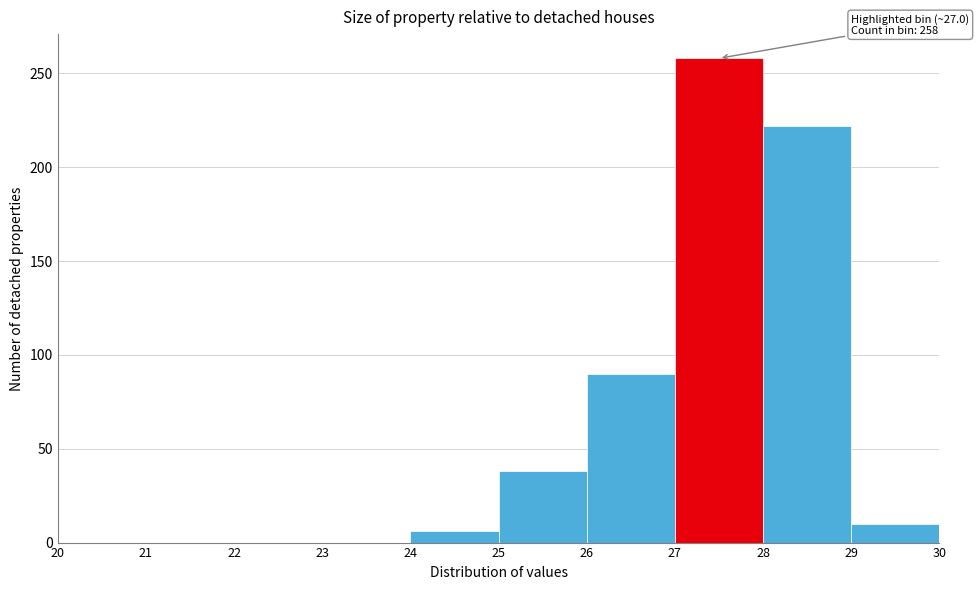

Over which range of the x-axis is the bar tallest?

27 to 28